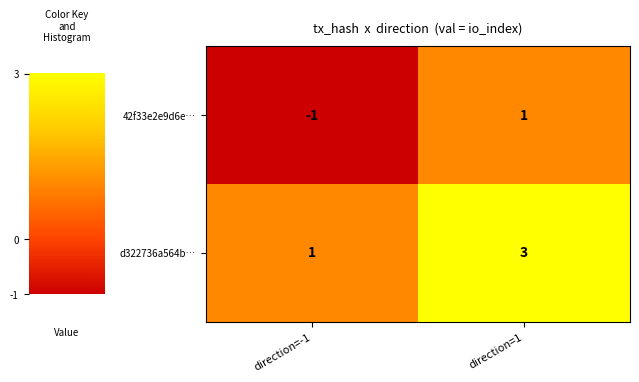

What is the approximate value of 42f33e2e9d6e… at direction=1?

1